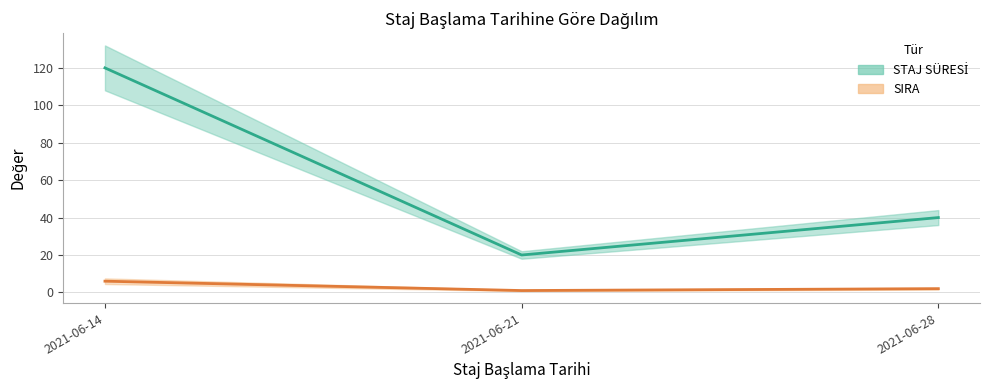

What is the difference between the maximum and minimum values in the STAJ SÜRESİ series?

100